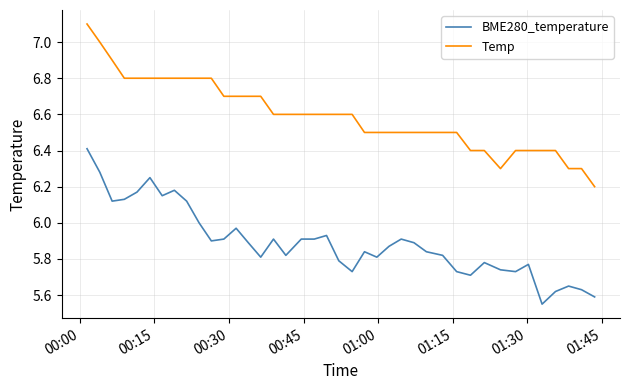

List the series in order of their peak value, lowest first.

BME280_temperature, Temp